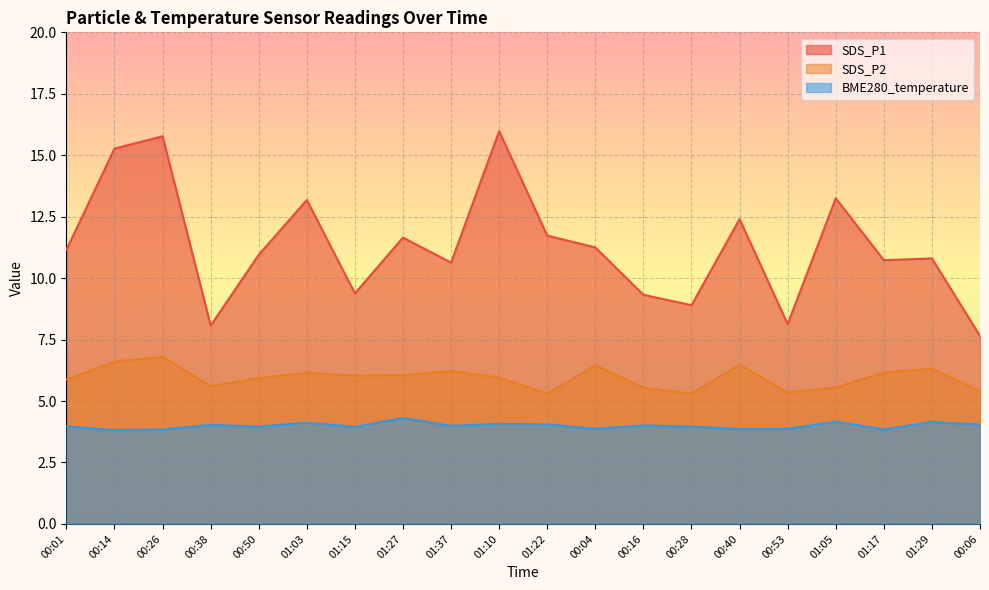

At how many categories does at least one series exceed 13?

5